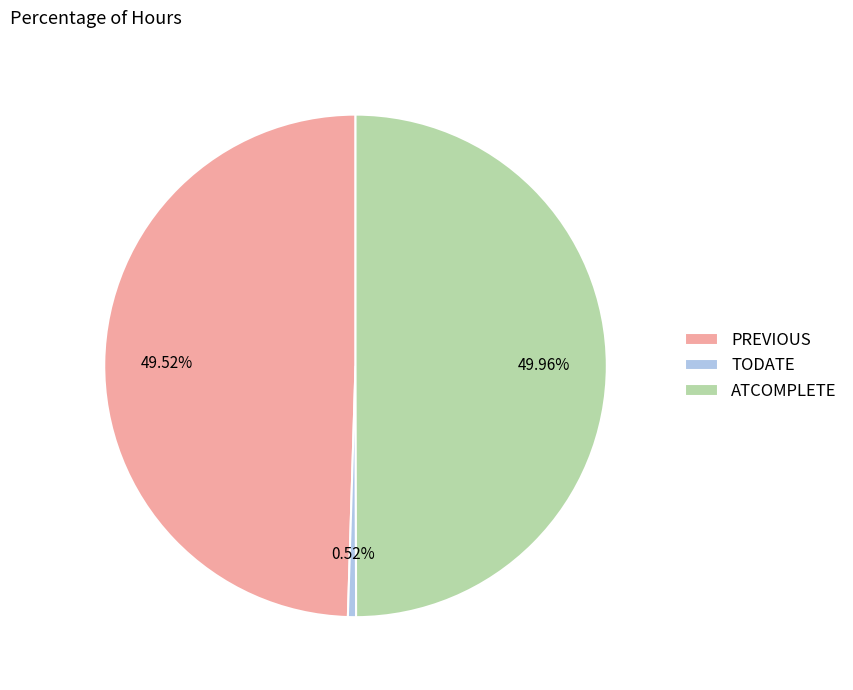

To the nearest percent, what is the difference between the largest and smallest slice percentages?

49%